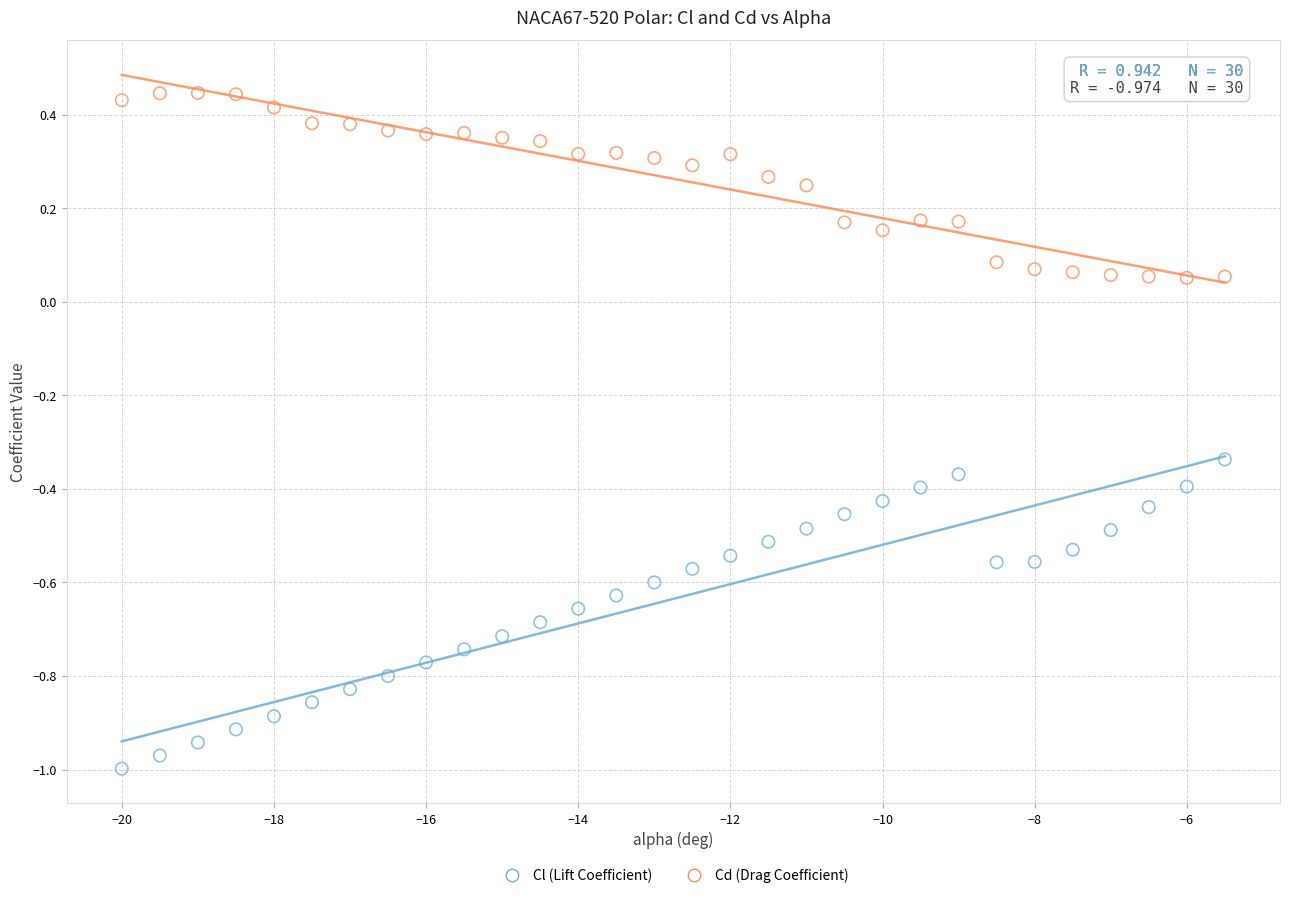

Which series has the largest Y range (max minus min)?

Cl (Lift Coefficient)